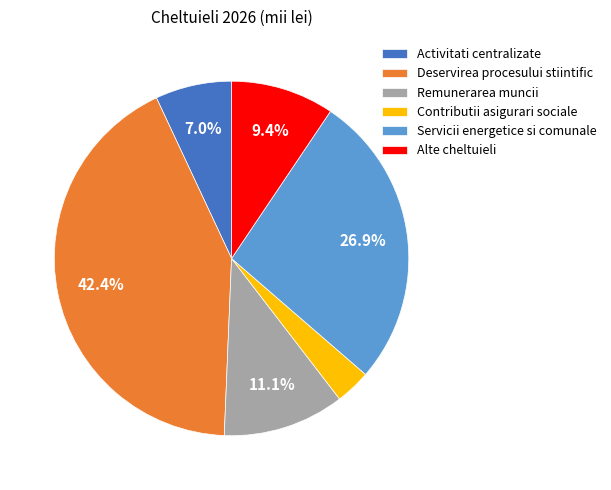

How many slices are in this pie chart?

6